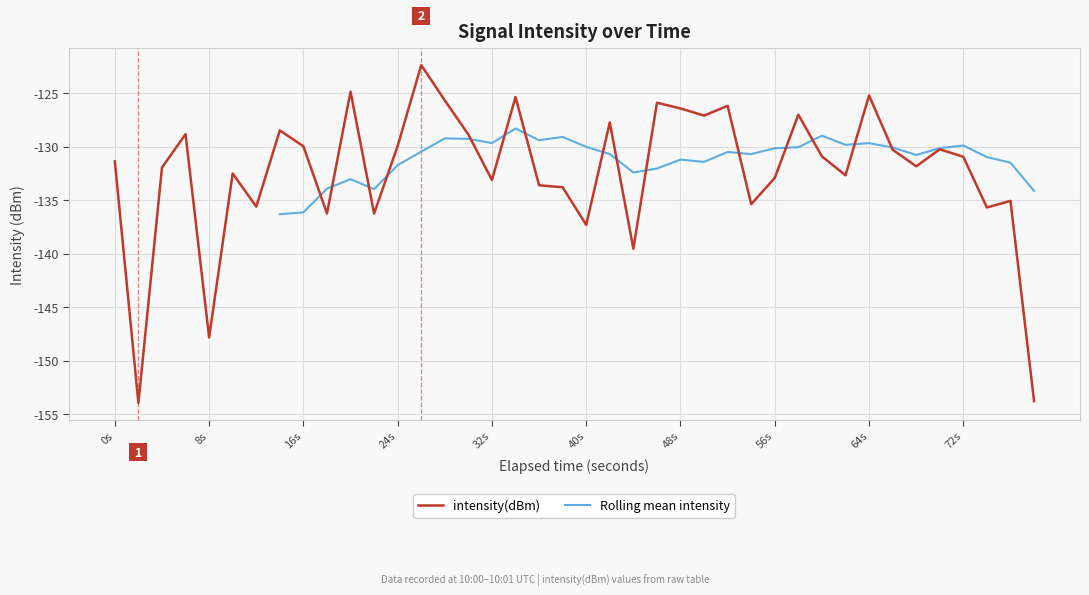

At which label is intensity(dBm) closest to -138?

40s